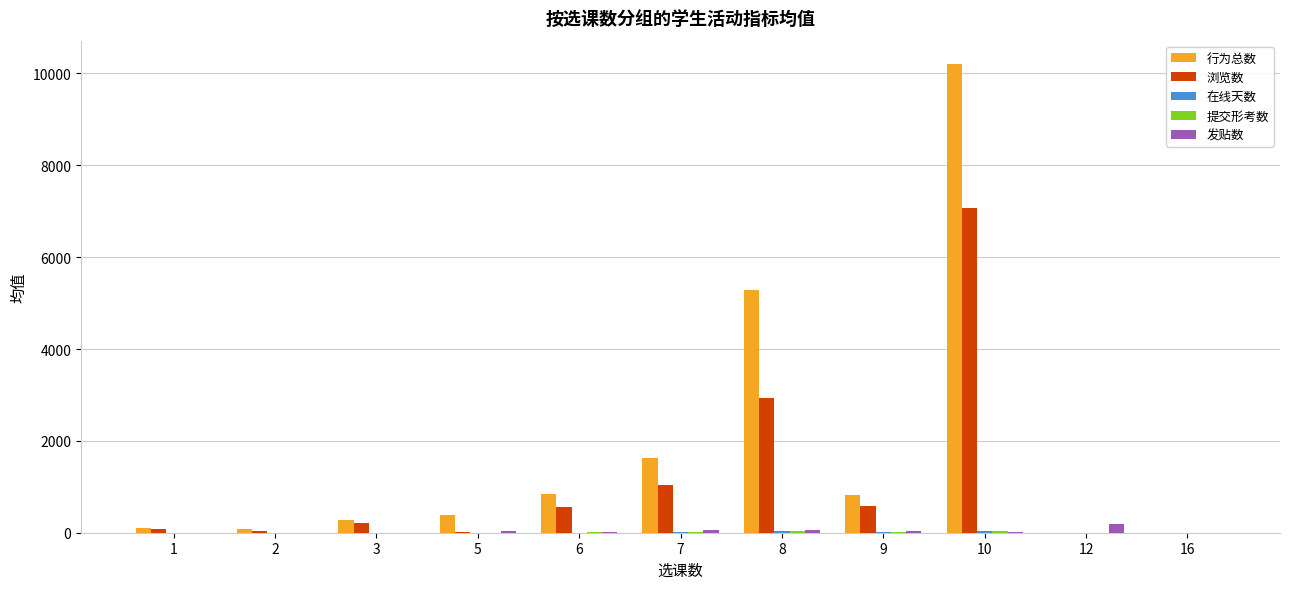

Which series has the largest total across all categories?

行为总数